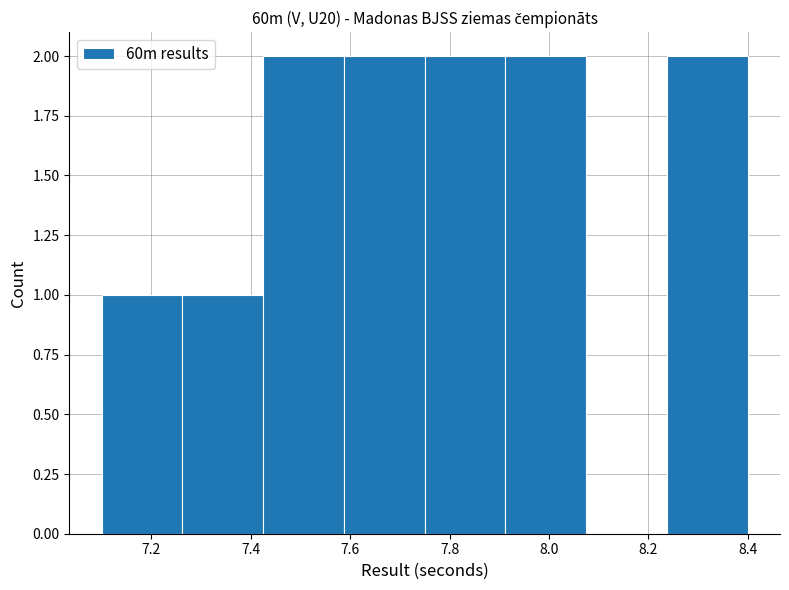

Reading left to right, transcribe this chart: for each bar, give the range it covers on the x-axis and its height. Neither the bar edges nor the heights are printed on the chart, so give them approximately, as read against the axes.

7.10 to 7.26: 1
7.26 to 7.42: 1
7.42 to 7.58: 2
7.58 to 7.76: 2
7.76 to 7.92: 2
7.92 to 8.08: 2
8.08 to 8.24: 0
8.24 to 8.40: 2